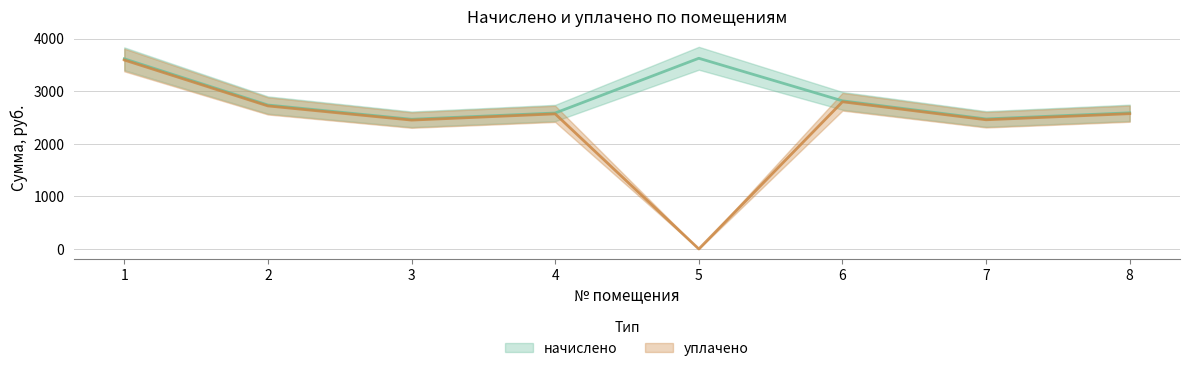

Which has a higher value, 1 or 4?

1